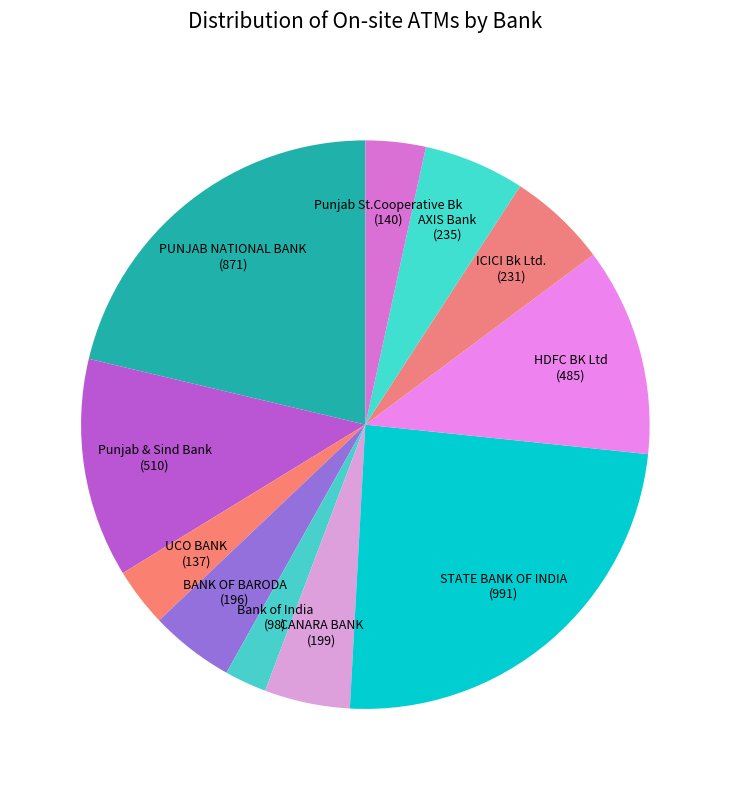

What is the largest slice in the pie chart?

STATE BANK OF INDIA